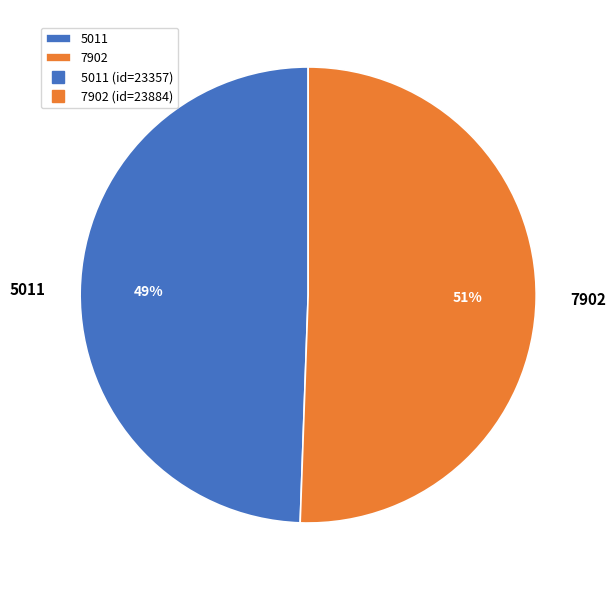

To the nearest percent, what is the combined percentage of 7902 and 5011?

100%